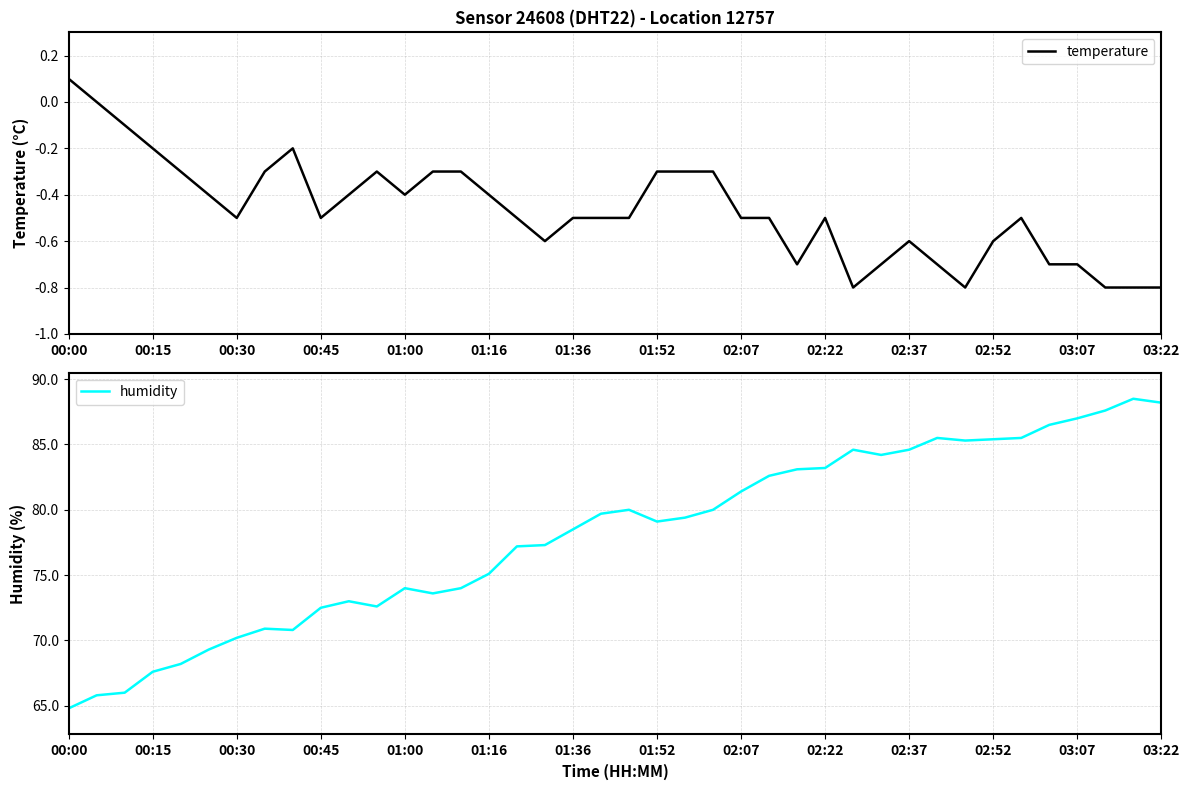

How many interior local valleys does the humidity series have?

6